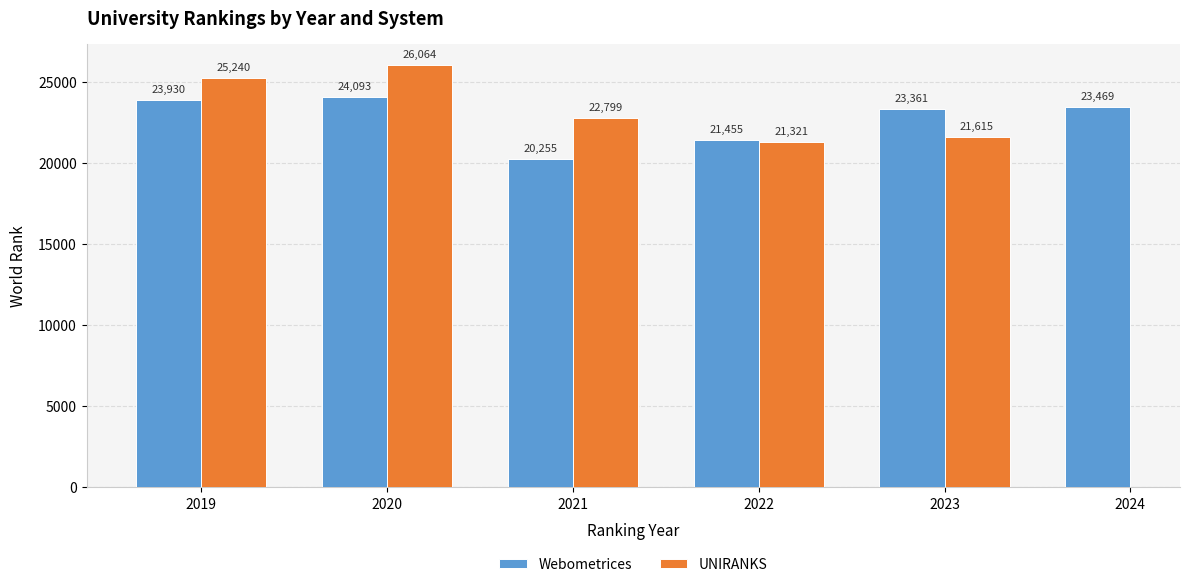

What is the maximum value shown in the chart?

26064.0